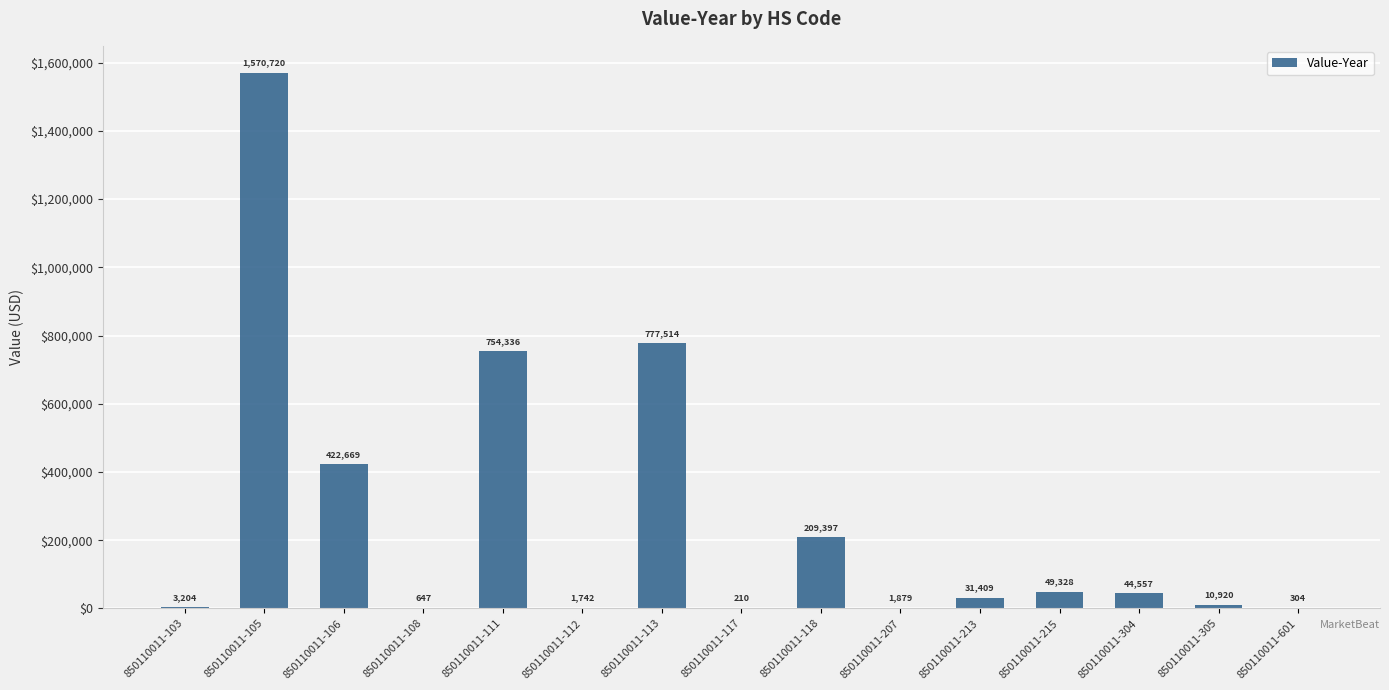

How many categories are shown in the chart?

15